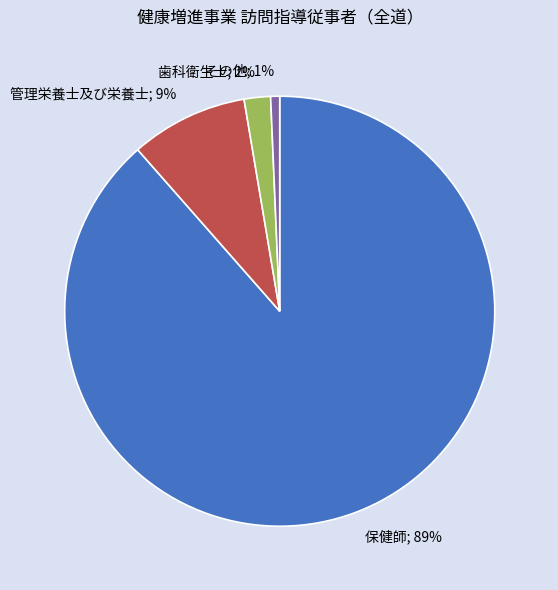

To the nearest percent, what portion does その他 represent?

1%